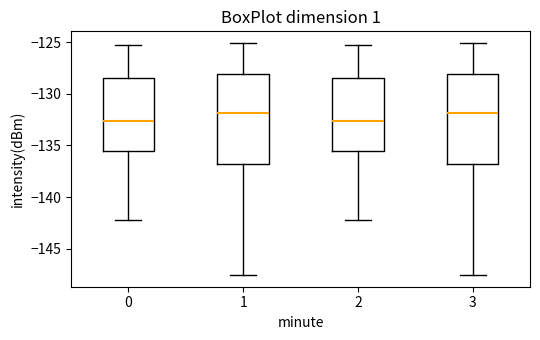

Reading left to right, transcribe this box plot: for each box, give where its median line is, the range the box spans, and where its two whiskers end, as read against the y-axis. The values are not printed on the chart, so give them approximately, as read against the axis.

0: median -132.5, box -135.5 to -128.5, whiskers -142.0 to -125.5
1: median -132.0, box -137.0 to -128.0, whiskers -147.5 to -125.0
2: median -132.5, box -135.5 to -128.5, whiskers -142.0 to -125.5
3: median -132.0, box -137.0 to -128.0, whiskers -147.5 to -125.0